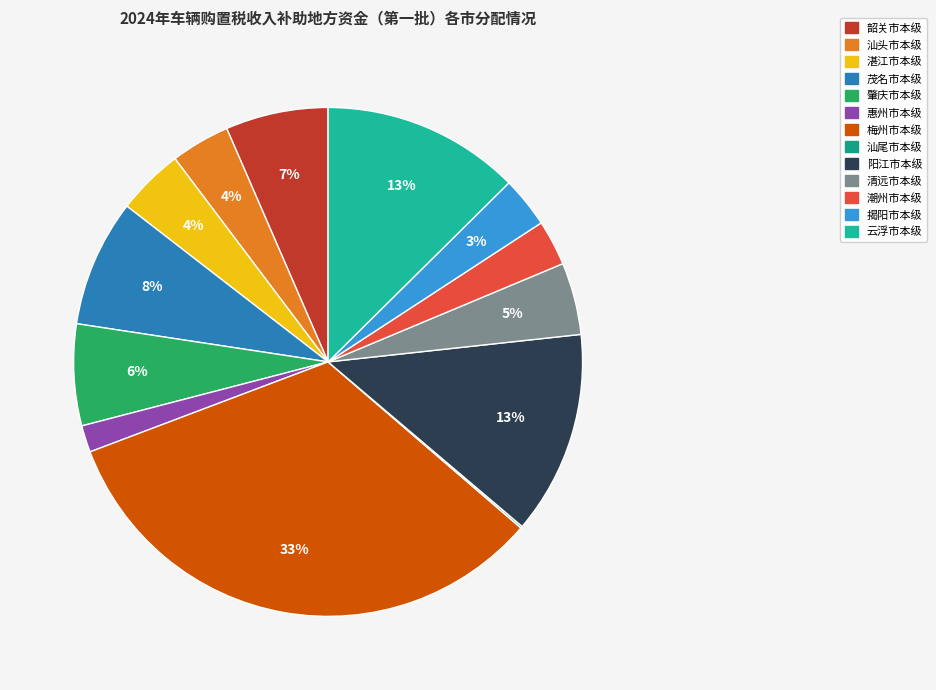

To the nearest percent, what portion does 揭阳市本级 represent?

3%